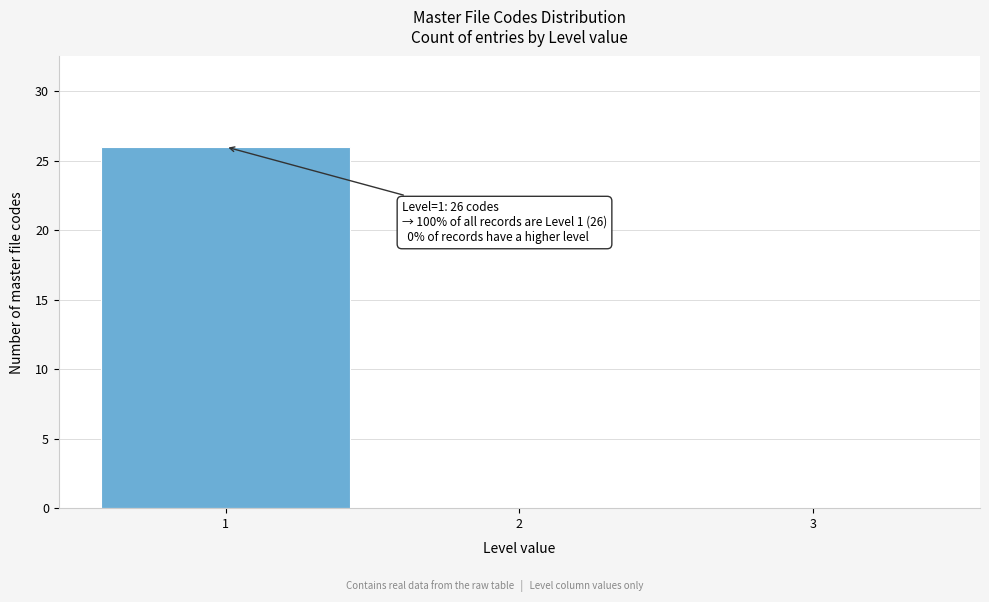

Over which range of the x-axis is the bar tallest?

0.5 to 1.5